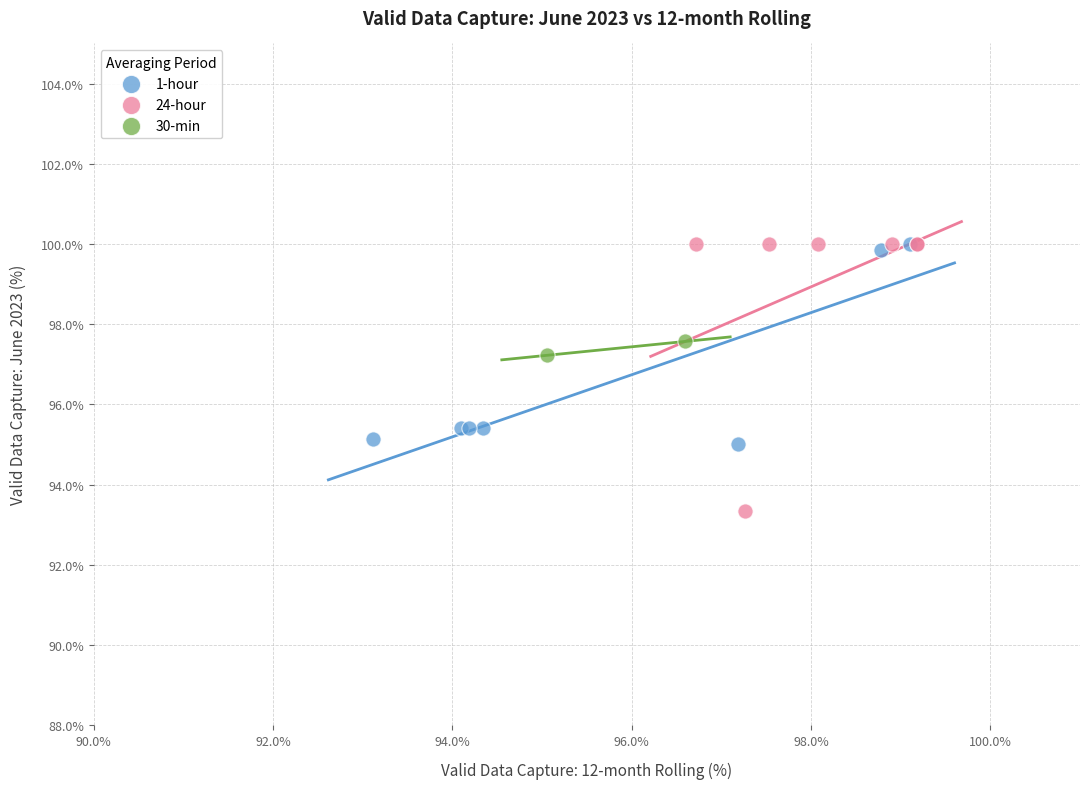

What are all the series names shown in the legend?

1-hour, 24-hour, 30-min